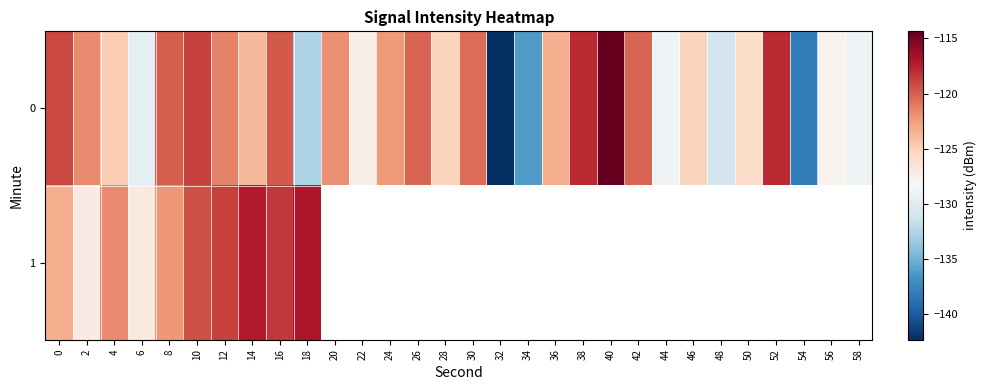

Where is 0 nearest to the value -128?

56